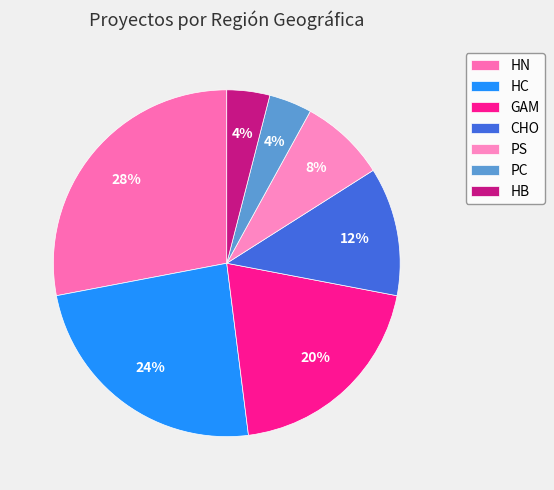

Which category has the smallest portion of the pie?

PC